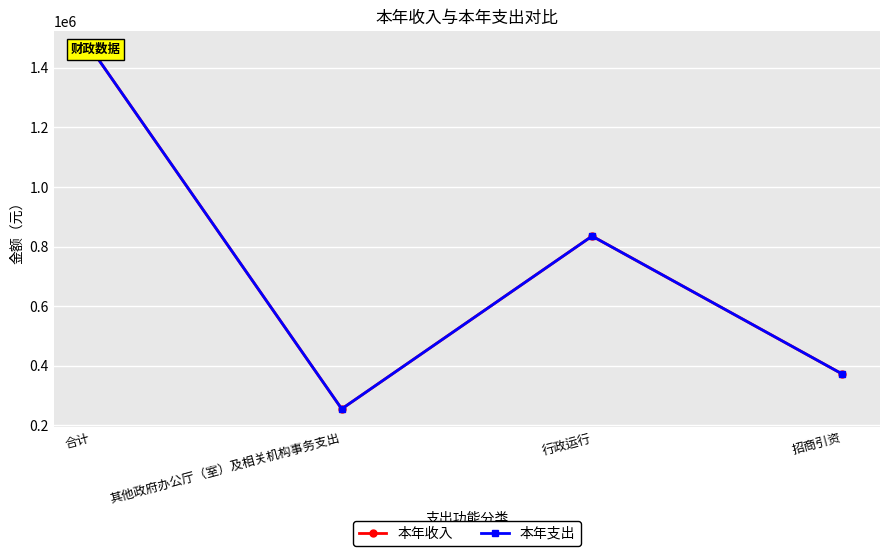

Which series has the widest spread of values?

本年收入